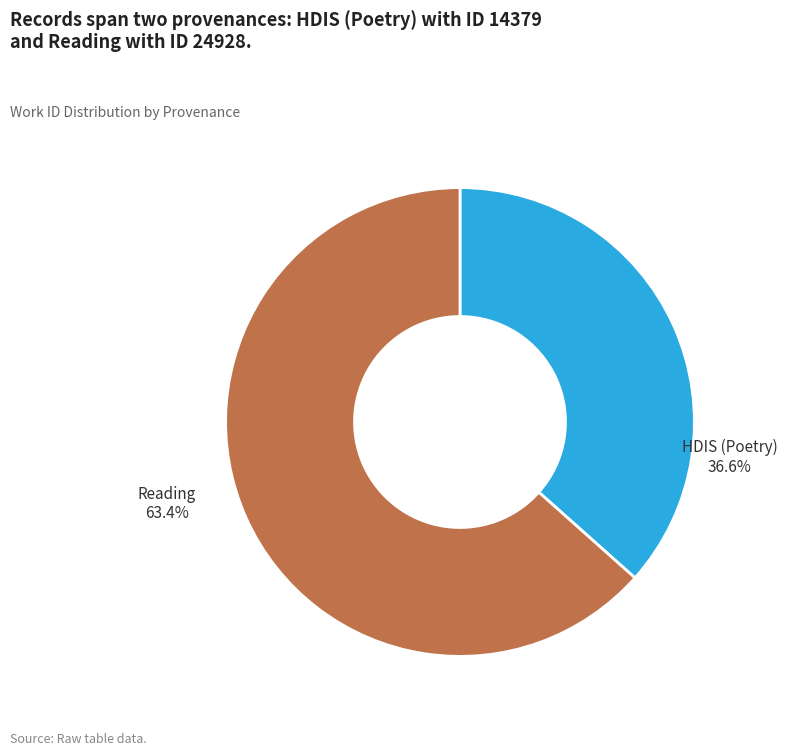

To the nearest percent, what is the combined percentage of Reading and HDIS (Poetry)?

100%